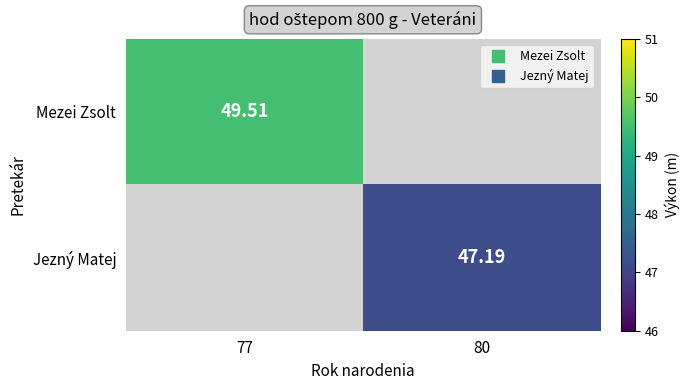

Read the Mezei Zsolt value at 77.

49.5